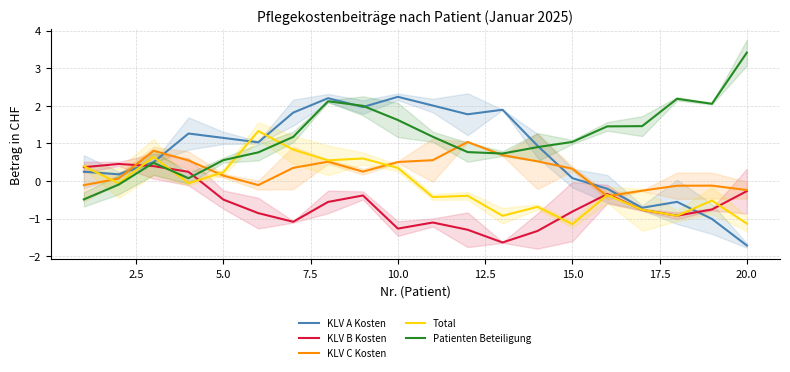

Is it true that KLV C Kosten equals 0.8 at 10.0?

False